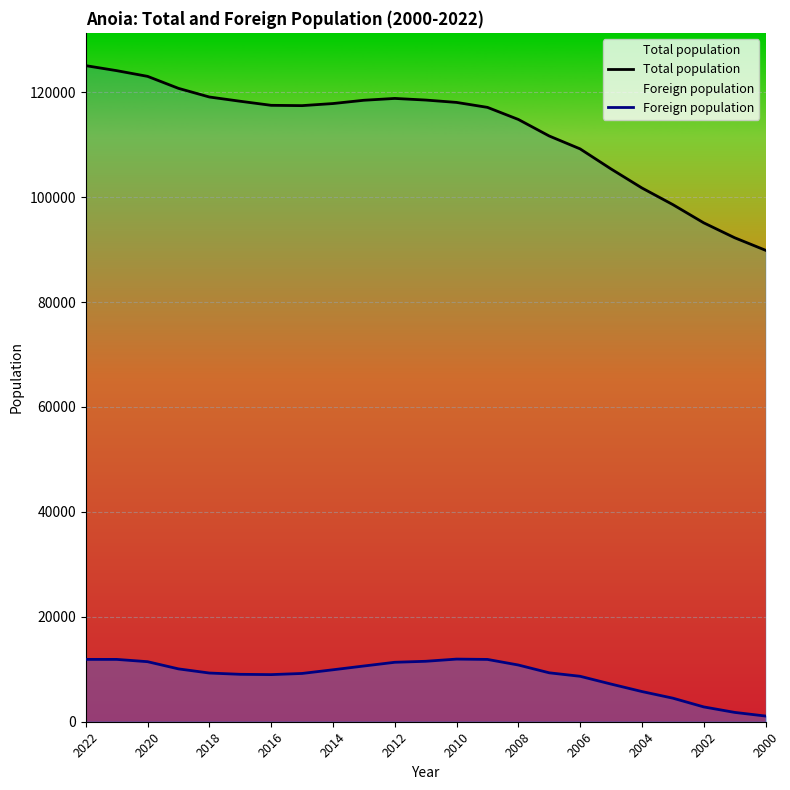

List the series in order of their overall mean, highest first.

Total population, Foreign population